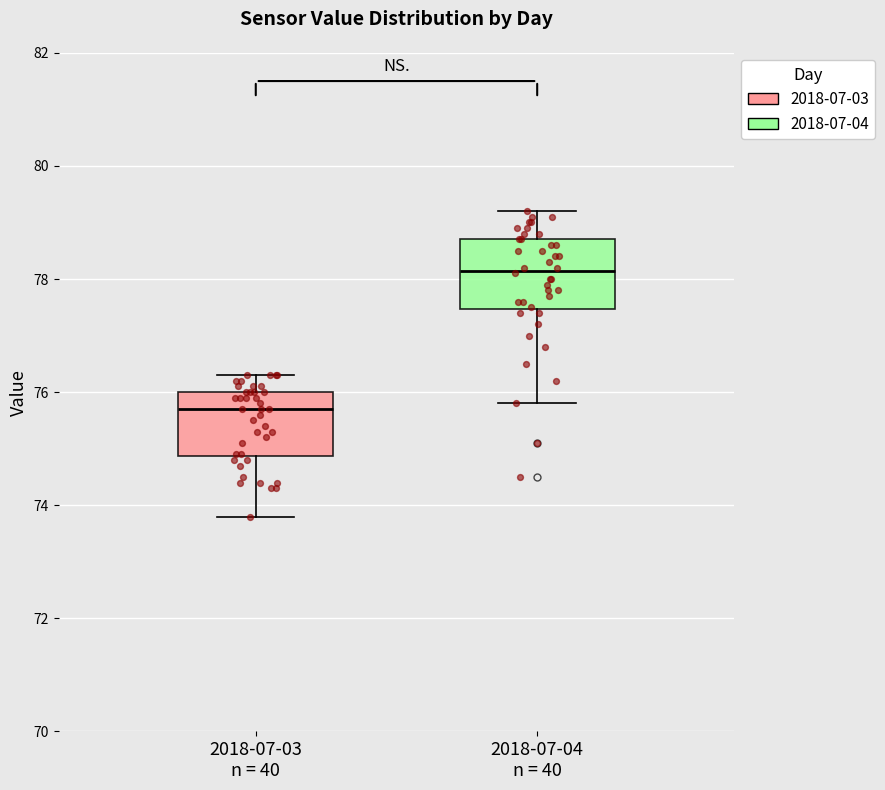

Which box has the highest median line?

2018-07-04 n = 40